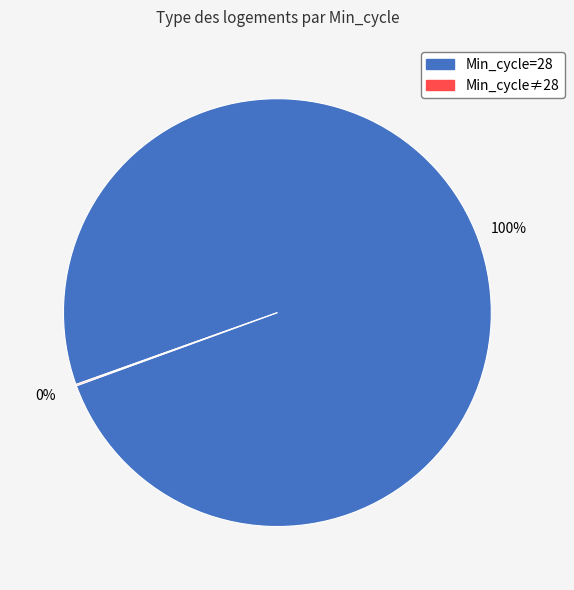

Is there any slice that represents more than half of the pie?

Yes